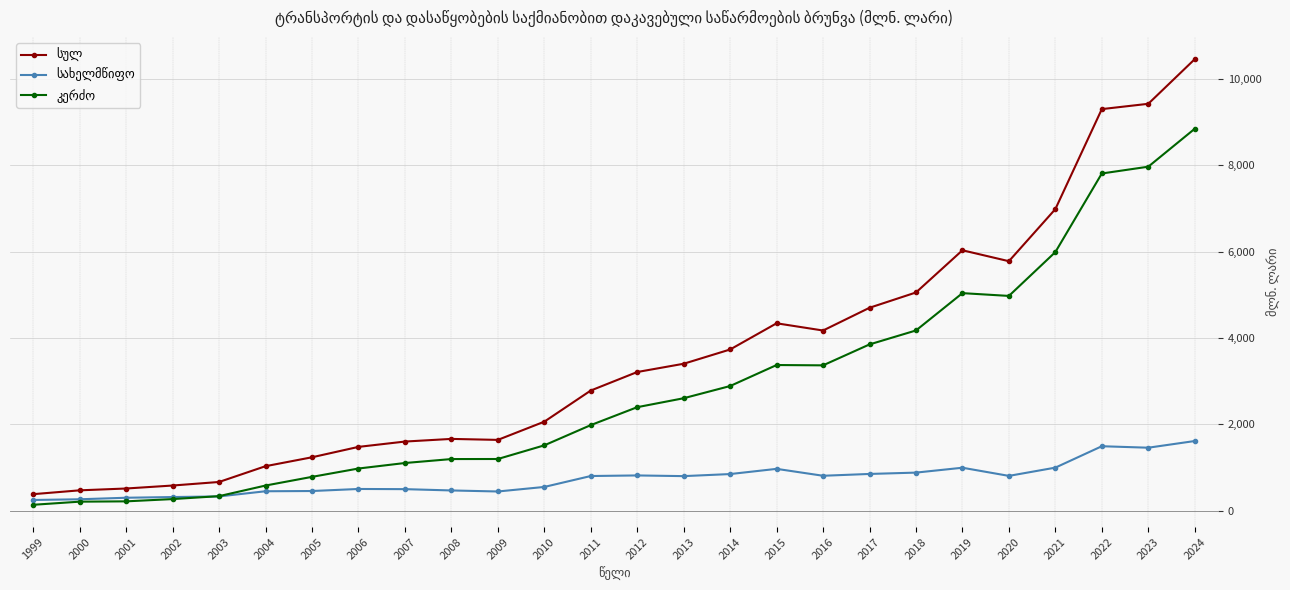

What is the greatest value displayed?

10459.3